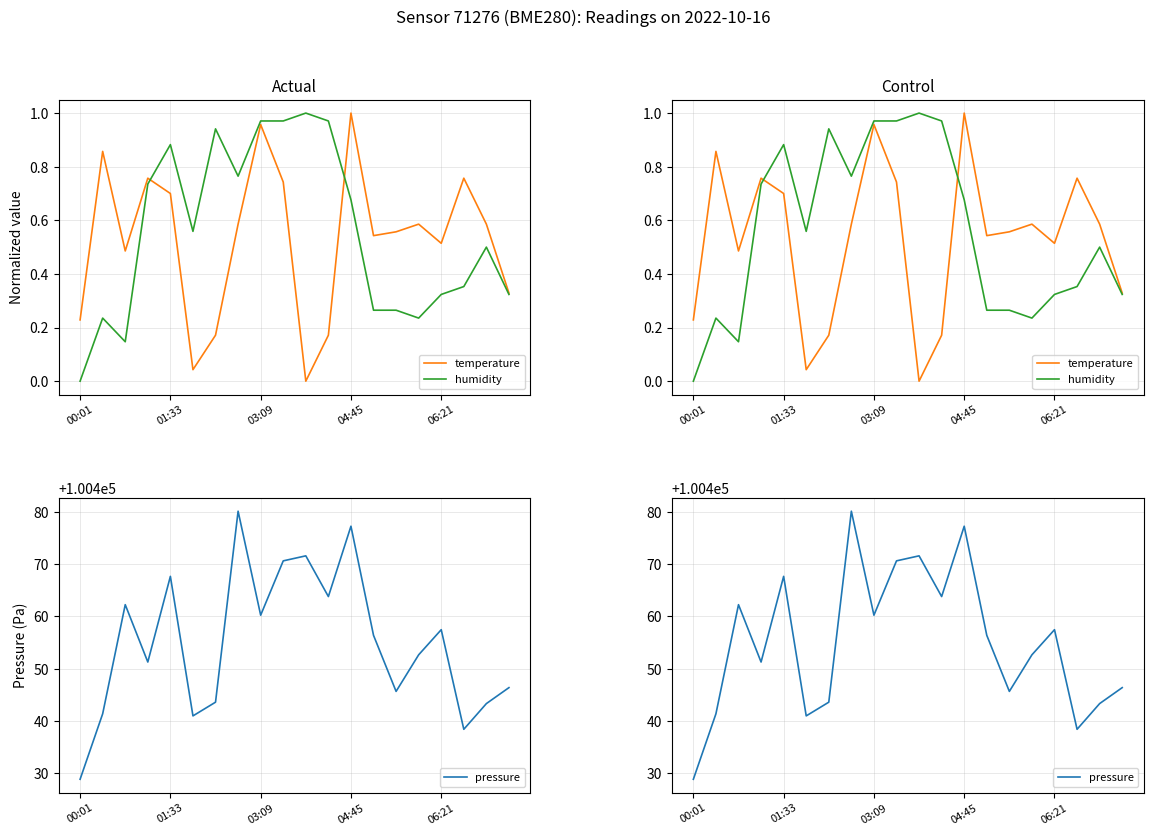

What position from the left is 03:09?

9